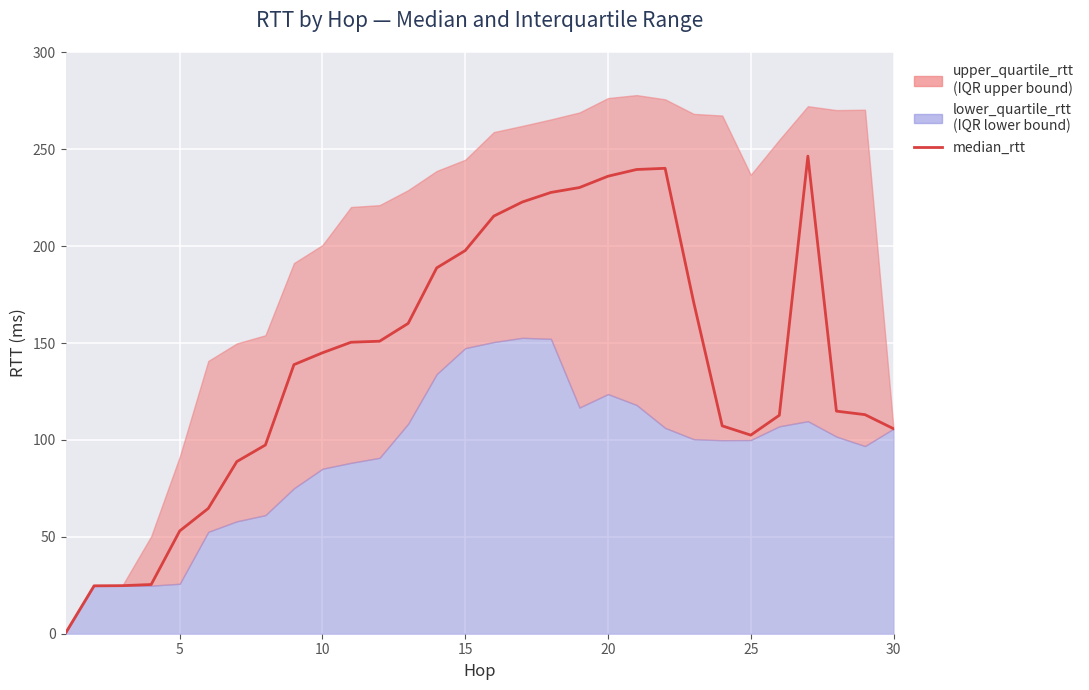

Reading left to right, list all the values displayed in this chart.

0.3	24.7	24.8	25.4	53.0	64.7	88.8	97.4	138.8	145.0	150.4	150.9	160.1	188.8	197.7	215.5	222.8	227.7	230.2	236.1	239.5	240.1	171.1	107.3	102.5	112.7	246.4	114.9	113.0	105.8